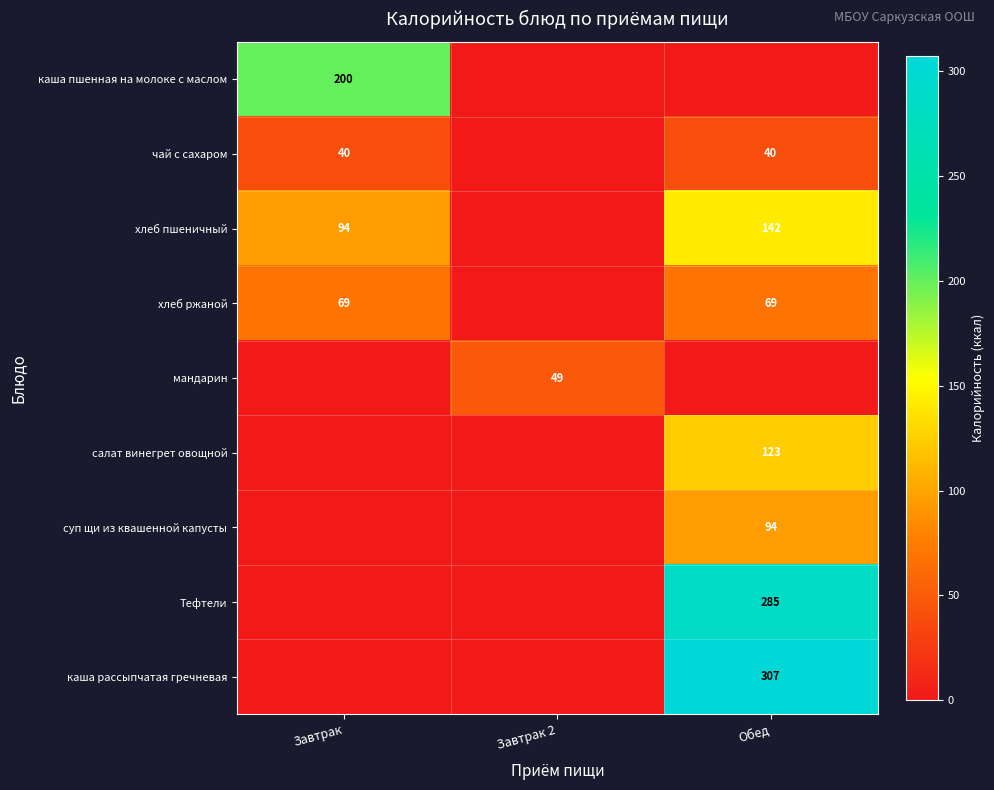

True or false: хлеб пшеничный has a value of 41 at Завтрак.

False